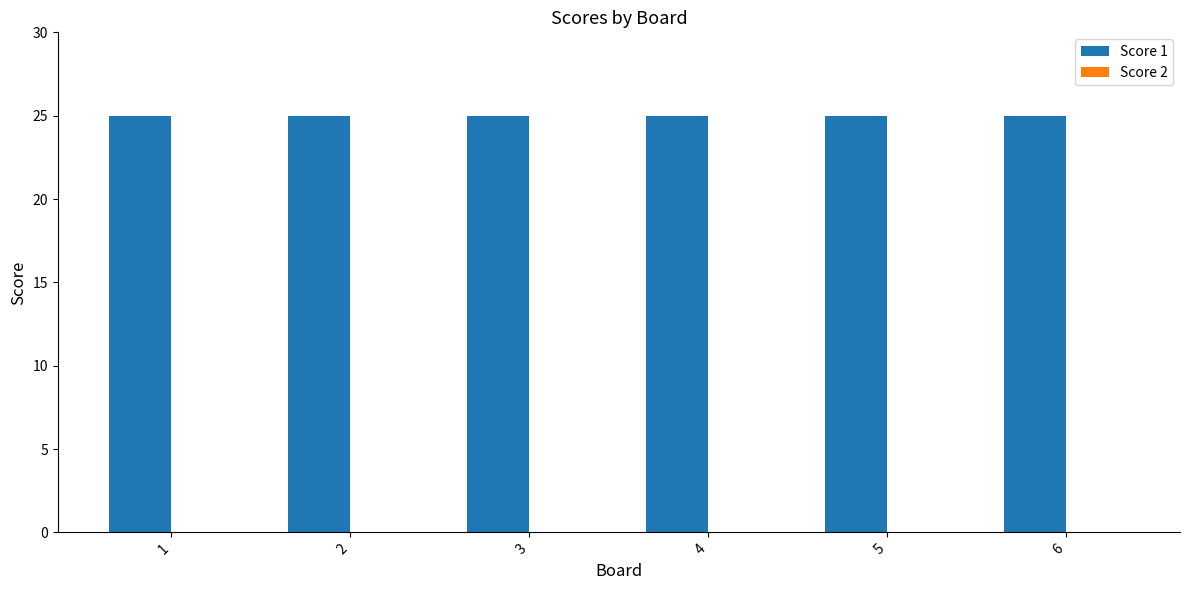

Which series changed the most between 3 and 4?

Score 1